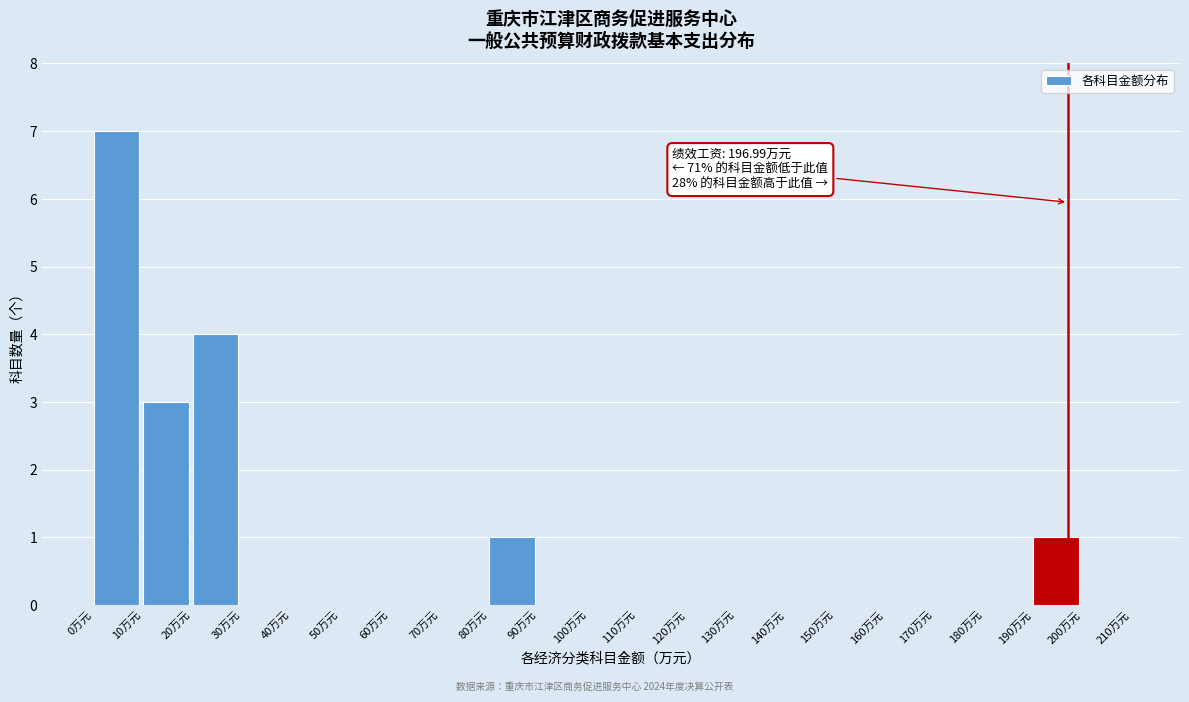

Which range on the x-axis has the tallest bar?

0 to 10